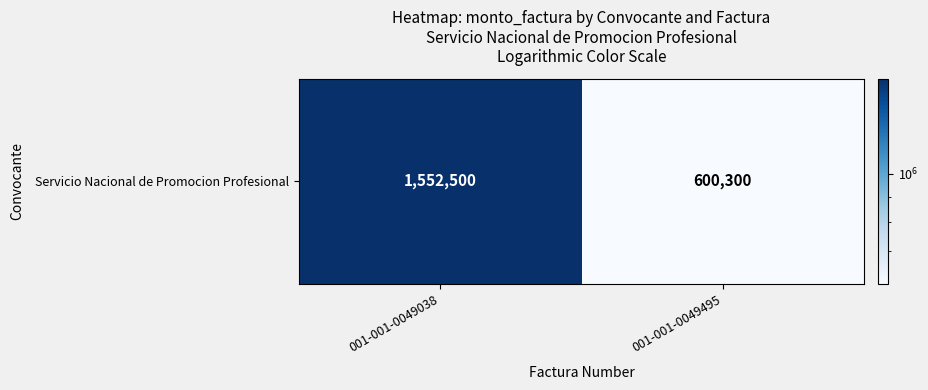

Reading left to right, transcribe all the data shown in this chart.

001-001-0049038=1552500	001-001-0049495=600300